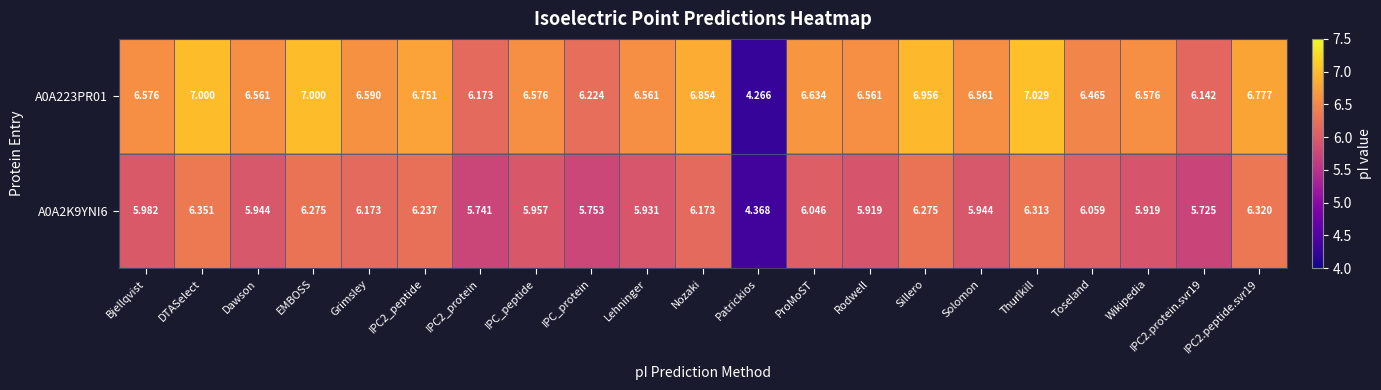

Which series changed the most between EMBOSS and Toseland?

A0A223PR01